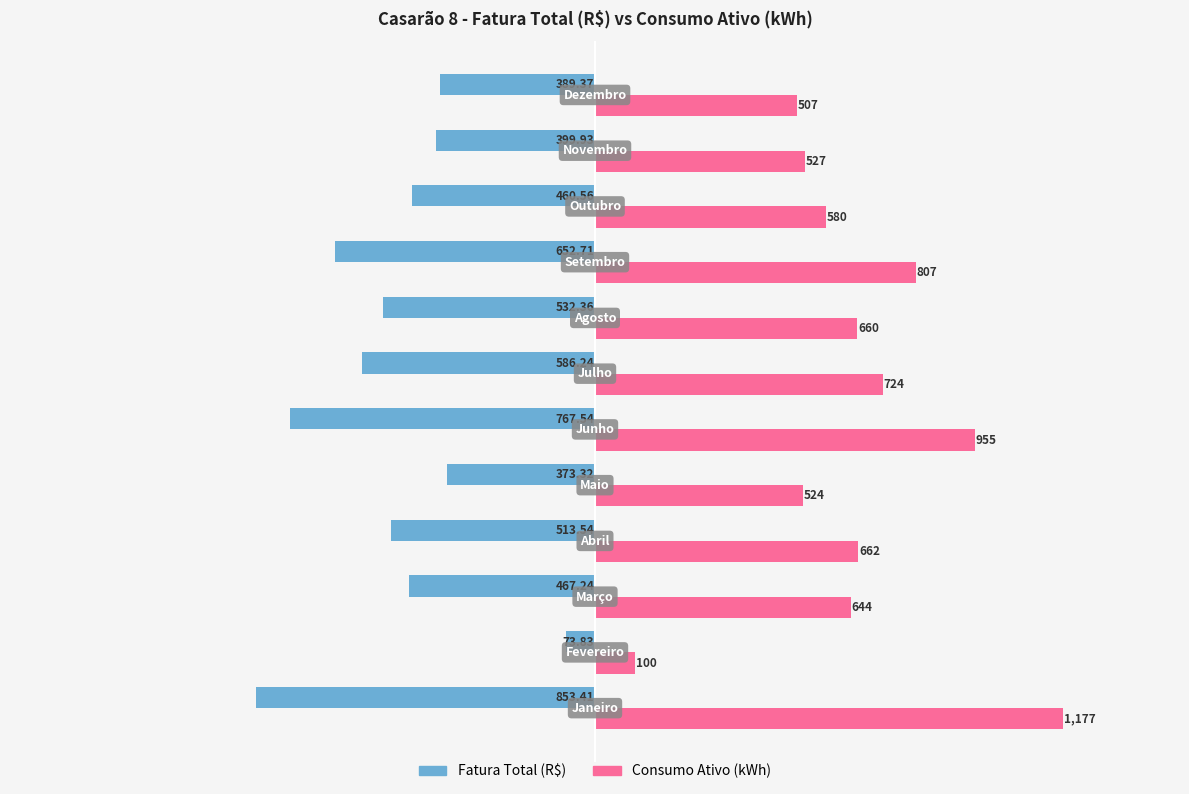

Which series has the largest total across all categories?

Consumo Ativo (kWh)